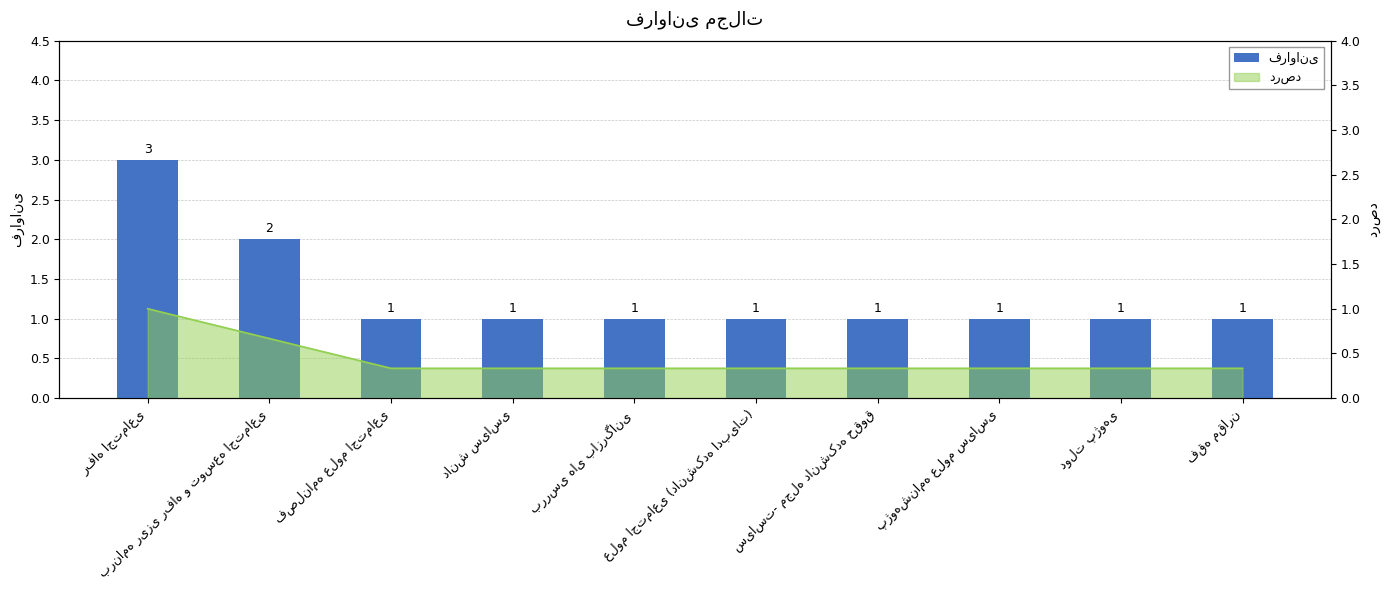

What is the approximate value at پژوهشنامه علوم سیاسی?

1